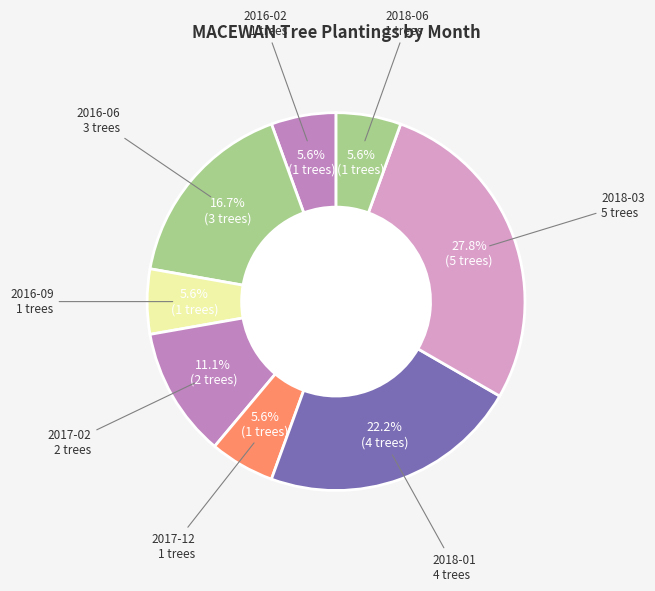

Count the number of slices in the pie.

8